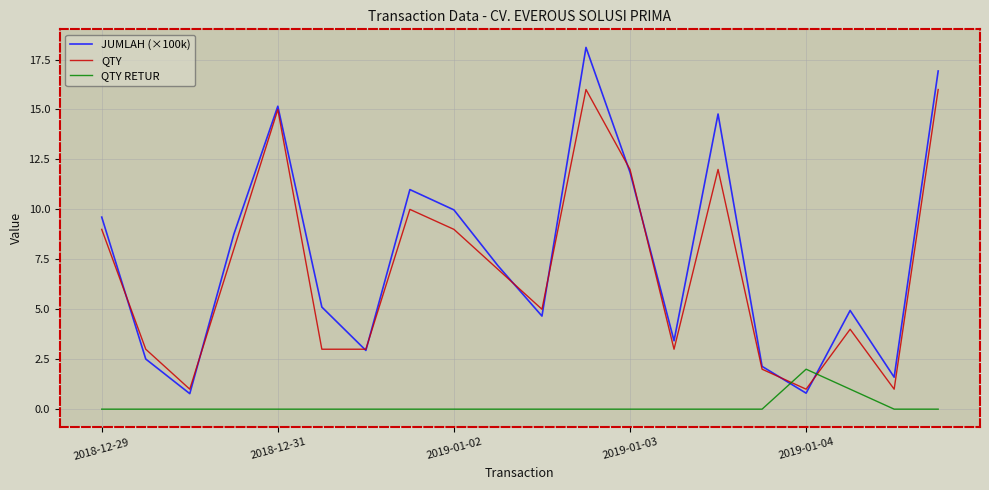

Reading right to left, what are all the values shown in this chart?

JUMLAH (×100k): 16.9	1.6	4.9	0.8	2.1	14.8	3.4	11.9	18.1	4.7	7.2	10.0	11.0	2.9	5.1	15.2	8.7	0.8	2.5	9.6
QTY: 16.0	1.0	4.0	1.0	2.0	12.0	3.0	12.0	16.0	5.0	7.0	9.0	10.0	3.0	3.0	15.0	8.0	1.0	3.0	9.0
QTY RETUR: 0.0	0.0	1.0	2.0	0.0	0.0	0.0	0.0	0.0	0.0	0.0	0.0	0.0	0.0	0.0	0.0	0.0	0.0	0.0	0.0